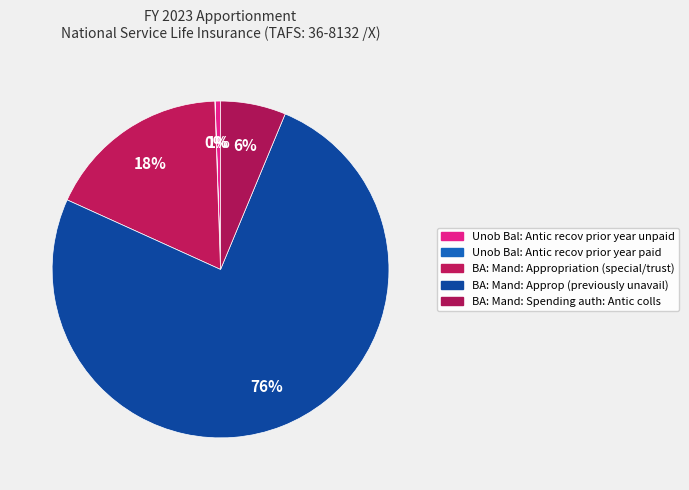

How many slices are in this pie chart?

5